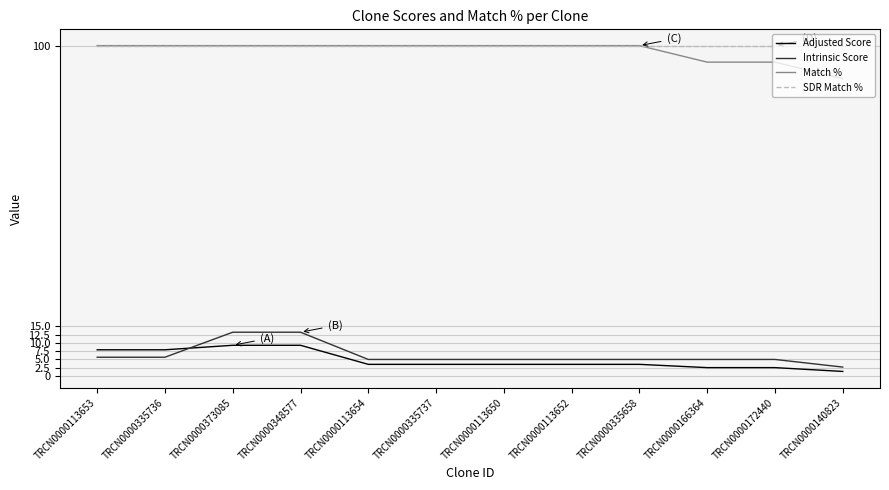

True or false: Intrinsic Score and Adjusted Score cross at least once.

True